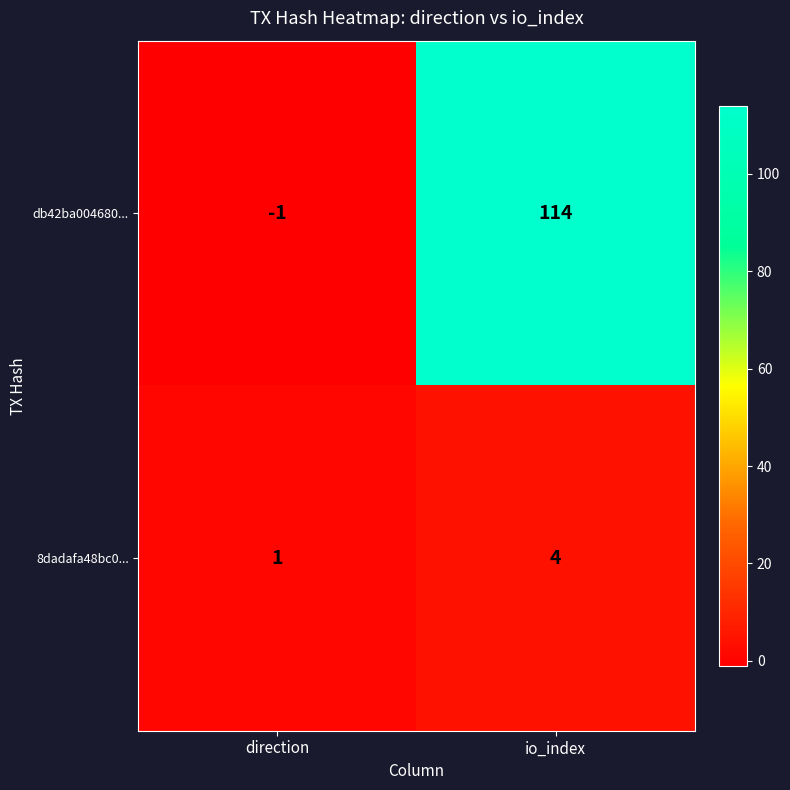

What is the difference between the highest and lowest values at direction?

2